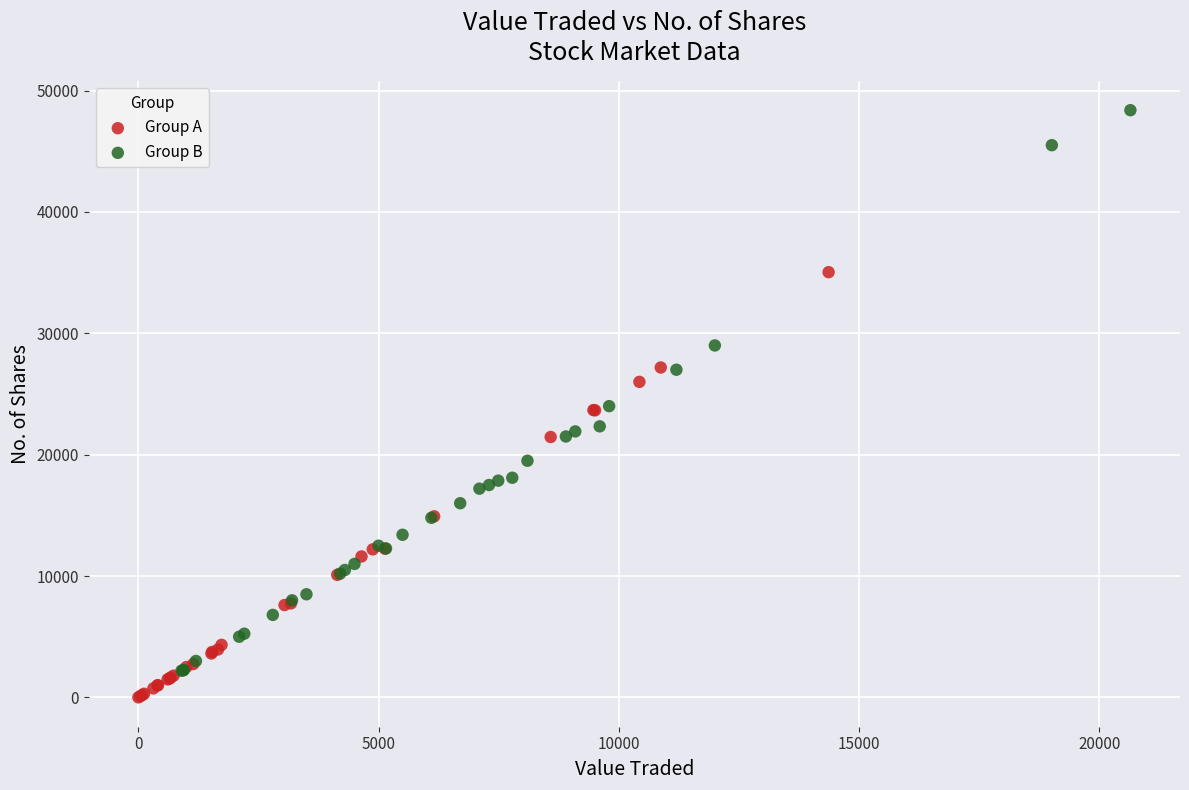

Which series has the largest Y range (max minus min)?

Group B